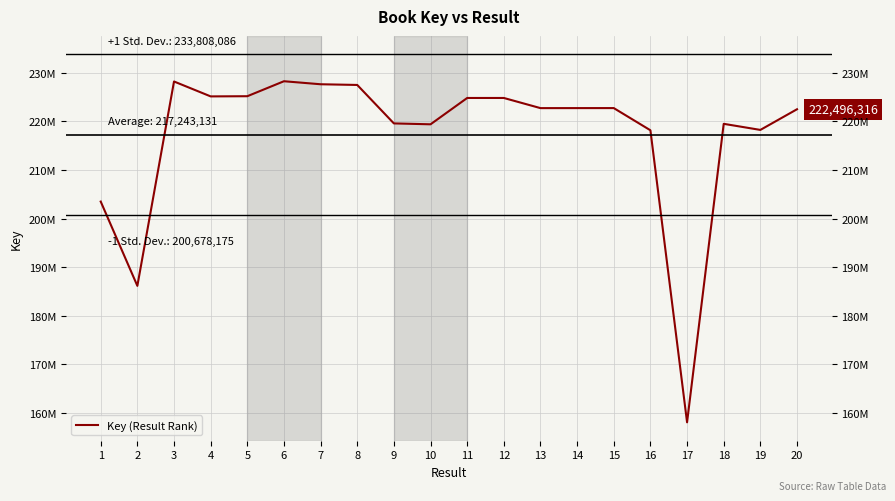

Reading left to right, what are all the values shown in this chart?

1=203497099	2=186149227	3=228210070	4=225142428	5=225179217	6=228262233	7=227640781	8=227496879	9=219581588	10=219398683	11=224817696	12=224818538	13=222728662	14=222733130	15=222736714	16=218167141	17=158065192	18=219496751	19=218244267	20=222496316